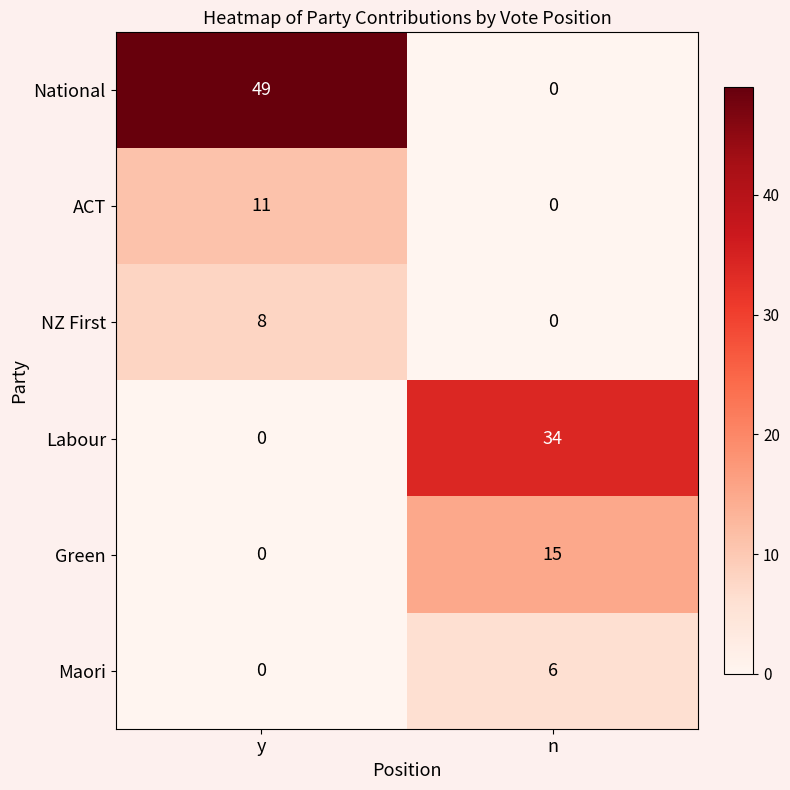

What is the difference between the highest and lowest values at n?

34